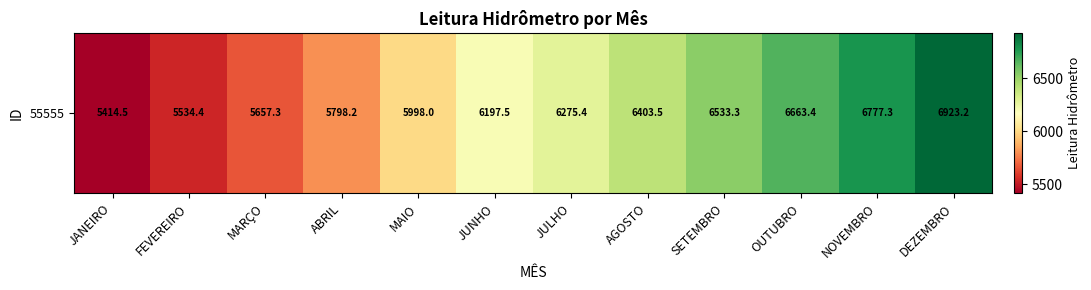

How many series are shown in this chart?

1